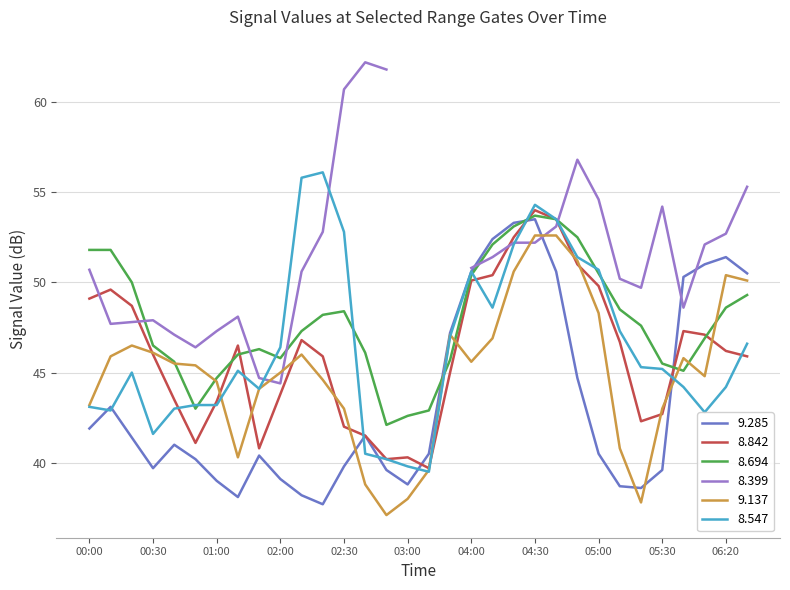

How many times do 8.842 and 8.547 cross each other?

9